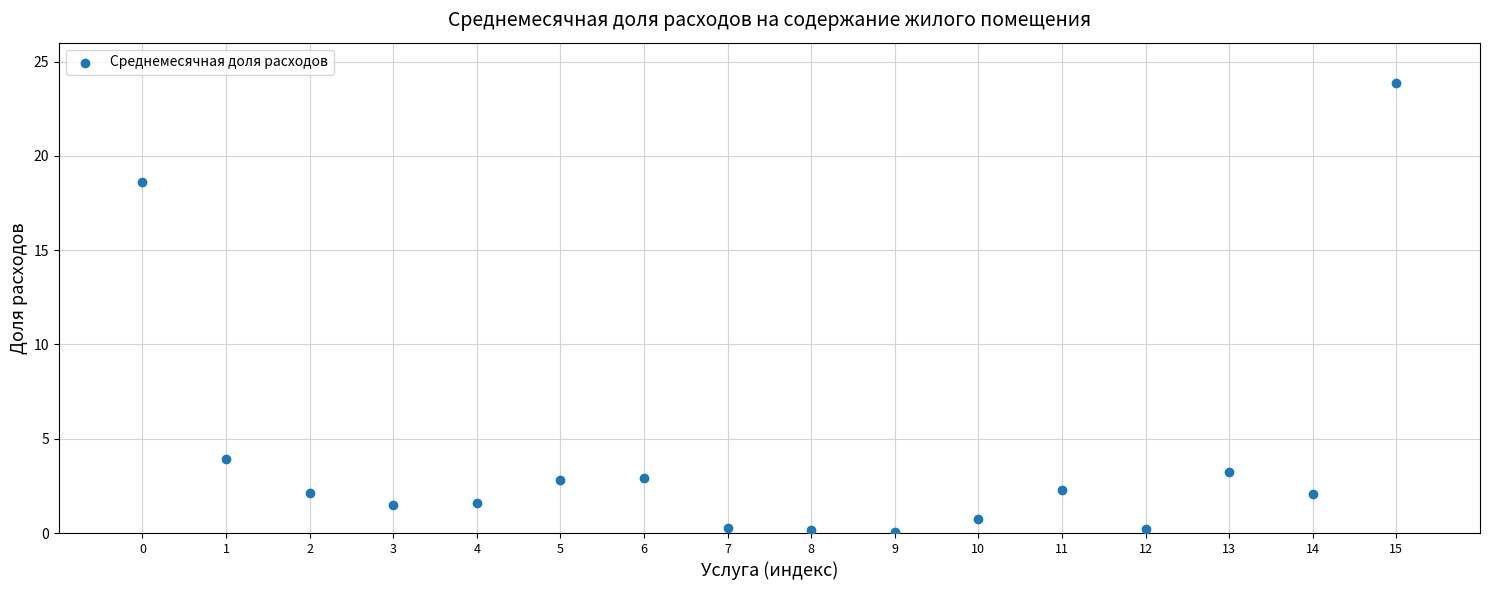

What Y value in the scatter plot is closest to 11?

3.9